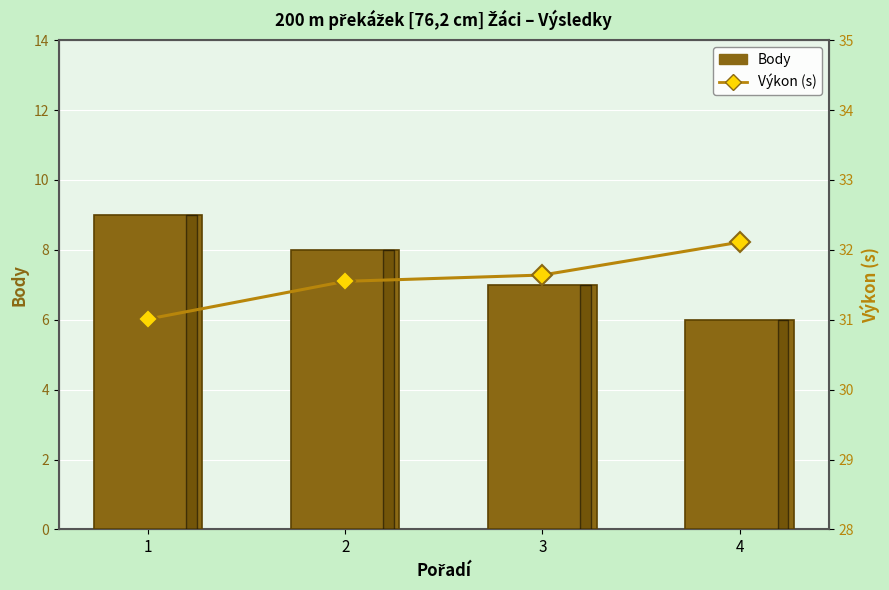

Which series has the widest spread of values?

Body